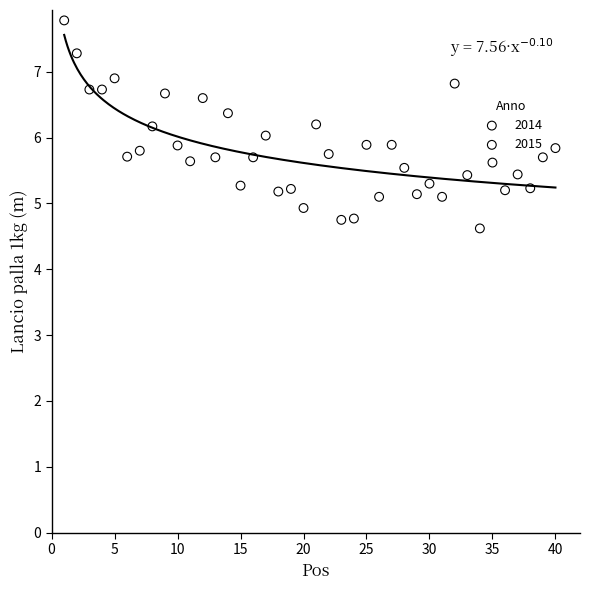

Which series has the widest spread of Y values?

2014